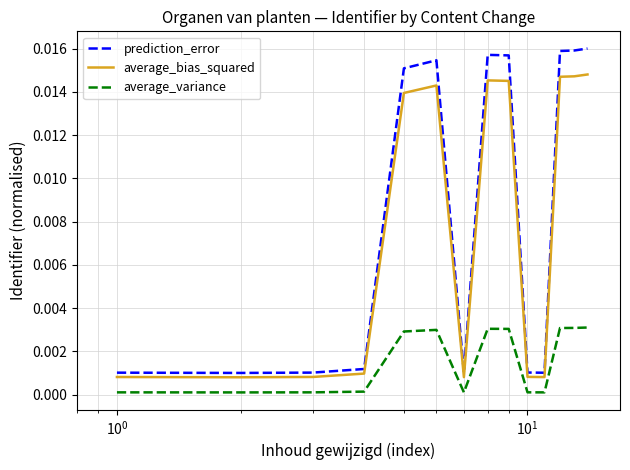

True or false: prediction_error and average_variance intersect in this chart.

False